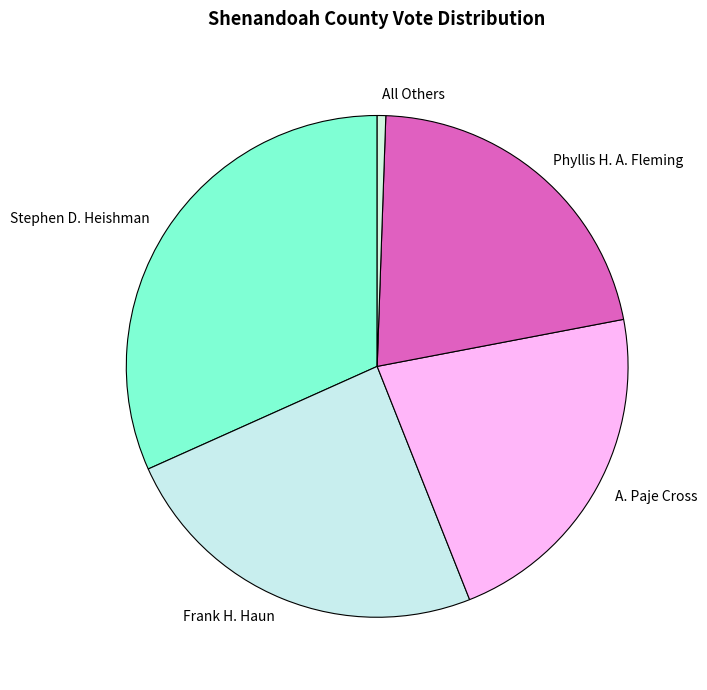

Which category has the smallest portion of the pie?

All Others